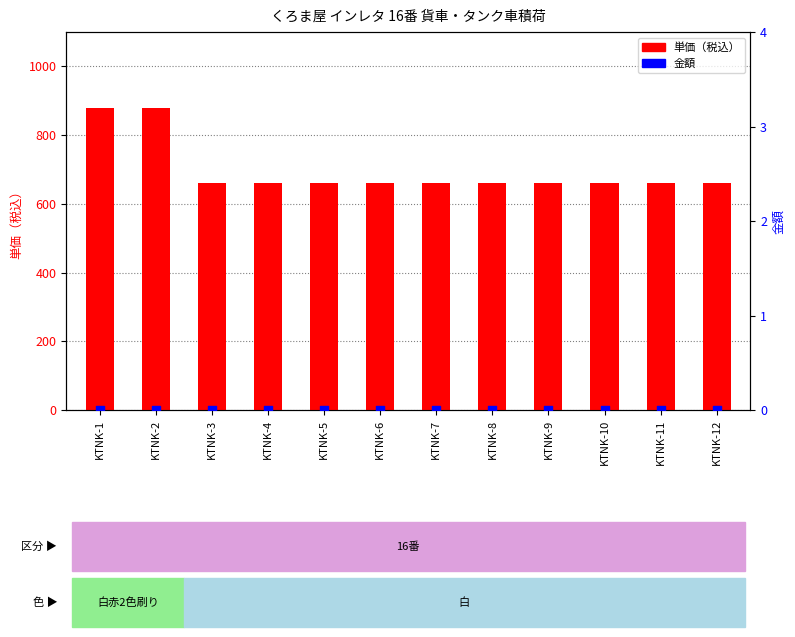

Which series contains the lowest Y value?

金額